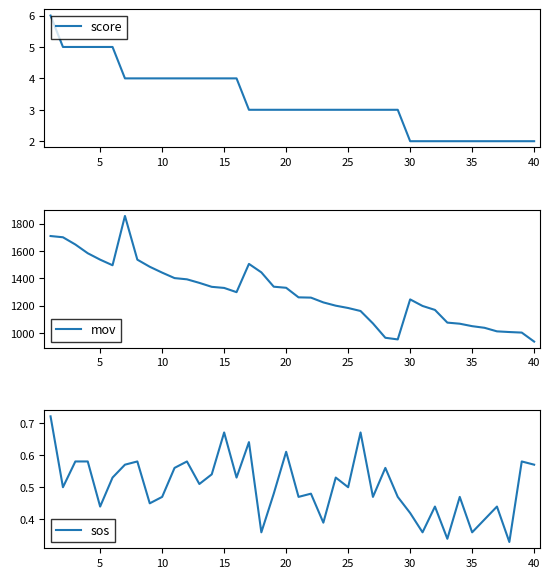

At how many categories does at least one series exceed 825?

40